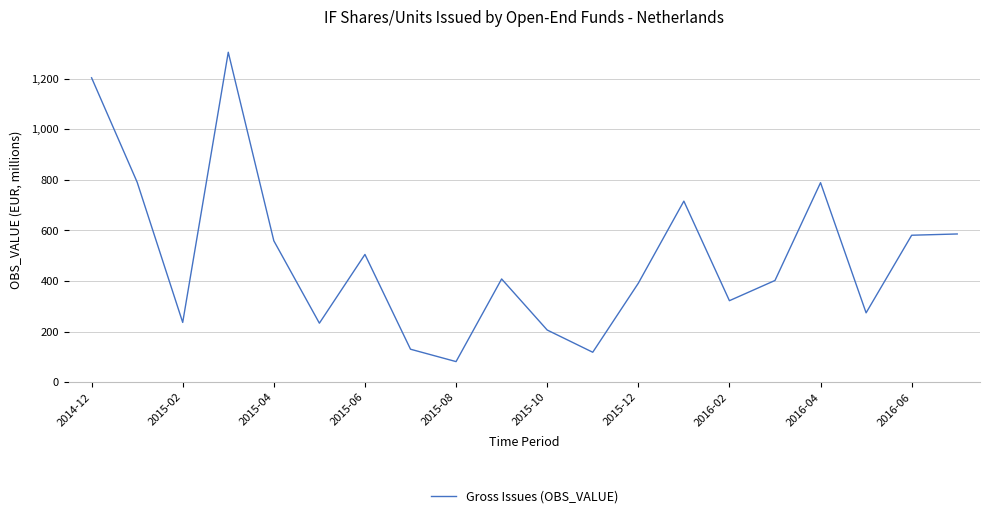

What is the greatest value displayed?

1305